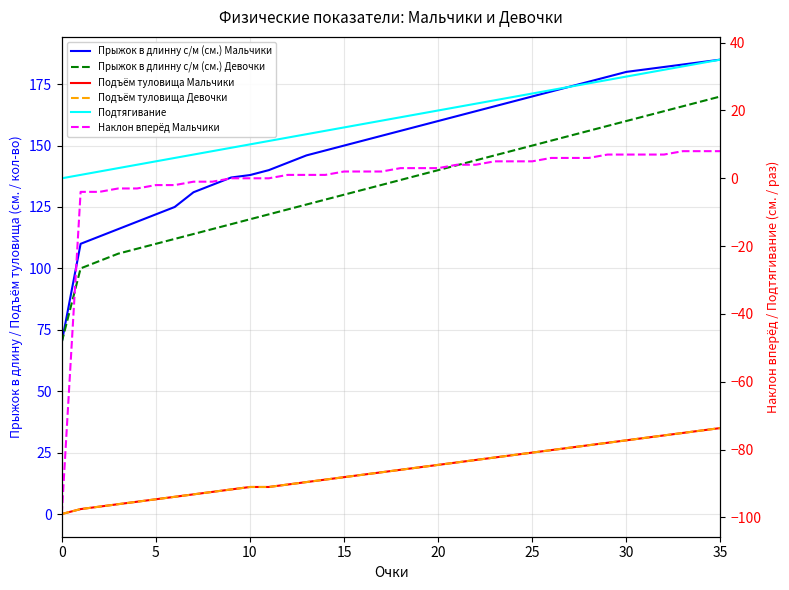

Reading left to right, extract all data points from this chart.

Прыжок в длинну с/м (см.) Мальчики: 70	110	113	116	119	122	125	131	134	137	138	140	143	146	148	150	152	154	156	158	160	162	164	166	168	170	172	174	176	178	180	181	182	183	184	185
Прыжок в длинну с/м (см.) Девочки: 70	100	103	106	108	110	112	114	116	118	120	122	124	126	128	130	132	134	136	138	140	142	144	146	148	150	152	154	156	158	160	162	164	166	168	170
Подъём туловища Мальчики: 0	2	3	4	5	6	7	8	9	10	11	11	12	13	14	15	16	17	18	19	20	21	22	23	24	25	26	27	28	29	30	31	32	33	34	35
Подъём туловища Девочки: 0	2	3	4	5	6	7	8	9	10	11	11	12	13	14	15	16	17	18	19	20	21	22	23	24	25	26	27	28	29	30	31	32	33	34	35
Подтягивание: 0	1	2	3	4	5	6	7	8	9	10	11	12	13	14	15	16	17	18	19	20	21	22	23	24	25	26	27	28	29	30	31	32	33	34	35
Наклон вперёд Мальчики: -99	-4	-4	-3	-3	-2	-2	-1	-1	0	0	0	1	1	1	2	2	2	3	3	3	4	4	5	5	5	6	6	6	7	7	7	7	8	8	8